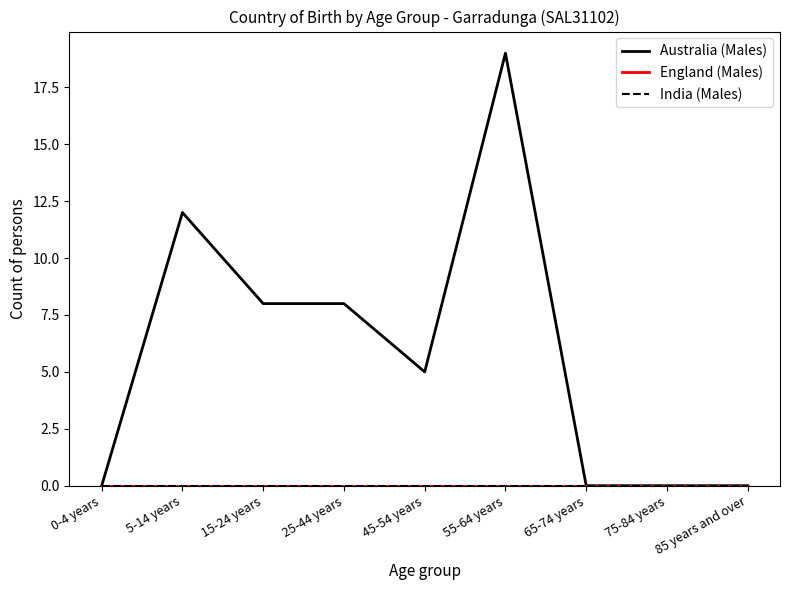

How many lines are shown in the chart?

3